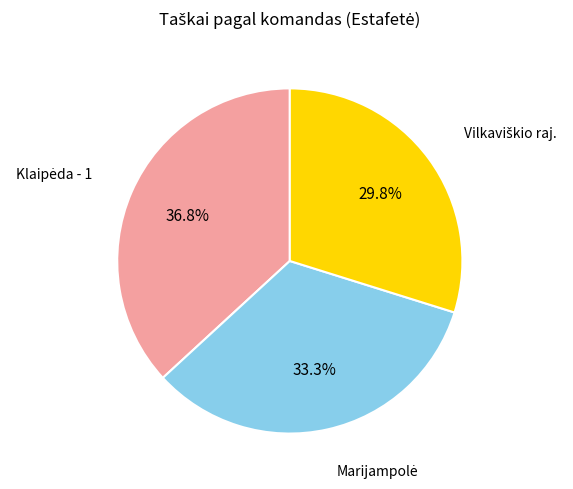

Is there any slice that represents more than half of the pie?

No